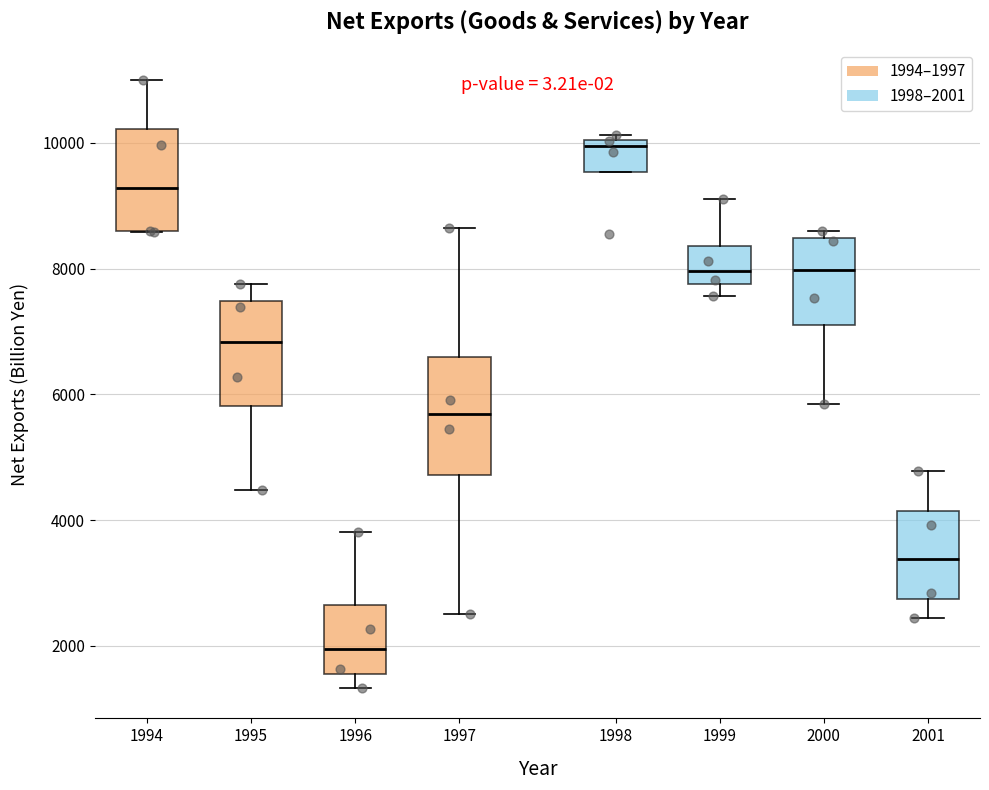

Where is the lower edge of the box at x = 1995 on the y-axis? The values are not printed on the chart, so give them approximately, as read against the axis.

5800